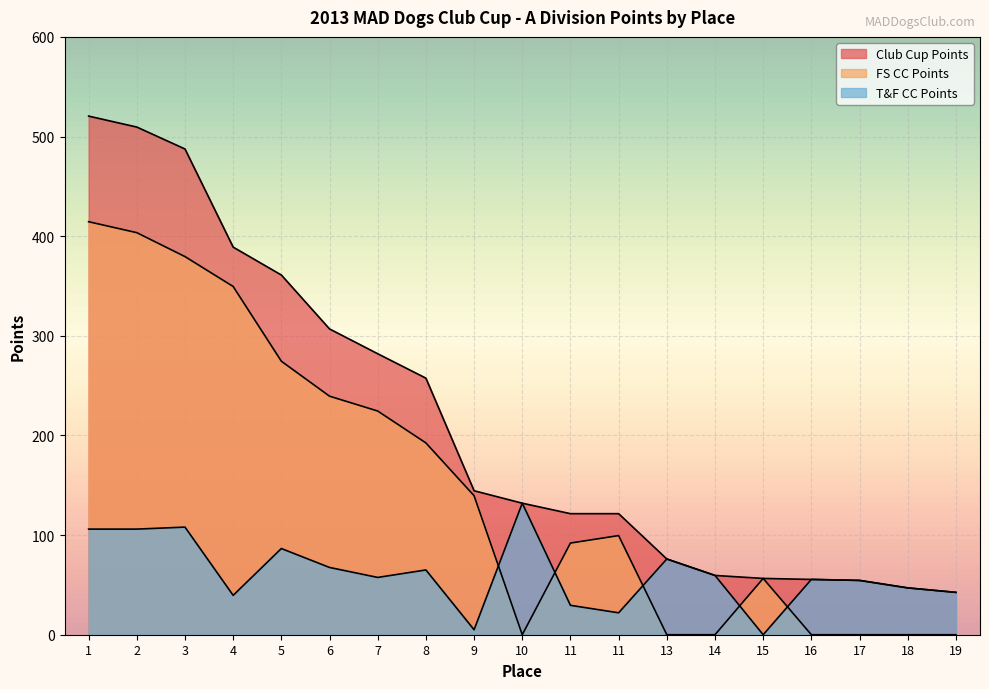

How many positive values does the FS CC Points series have?

12